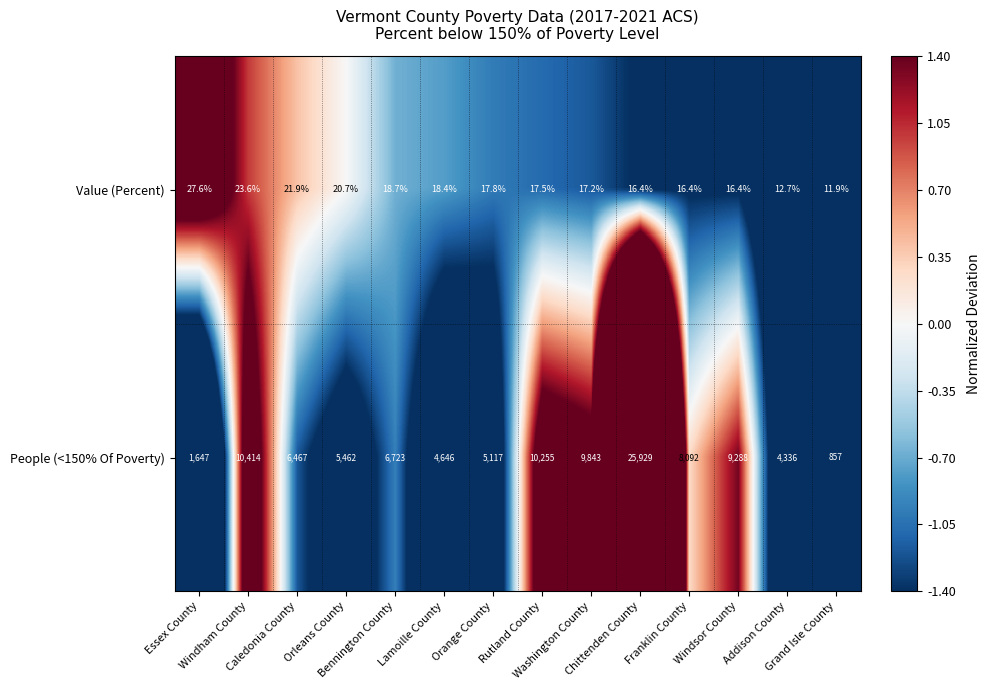

What is the spread (max minus min) of values at Addison County?

4323.3